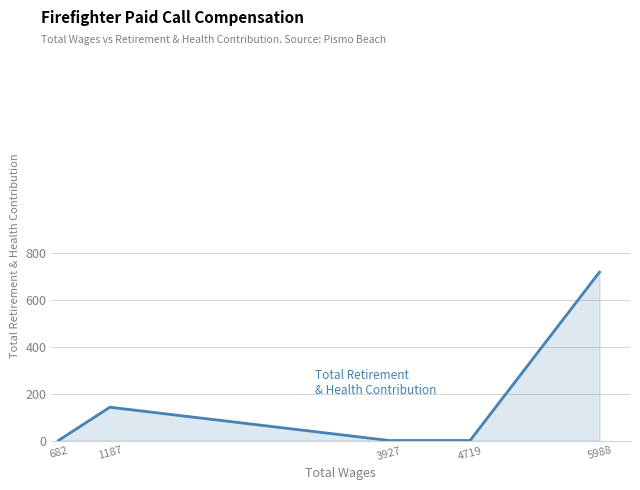

Reading left to right, transcribe all the data shown in this chart.

682=0	1187=142	3927=0	4719=0	5988=718